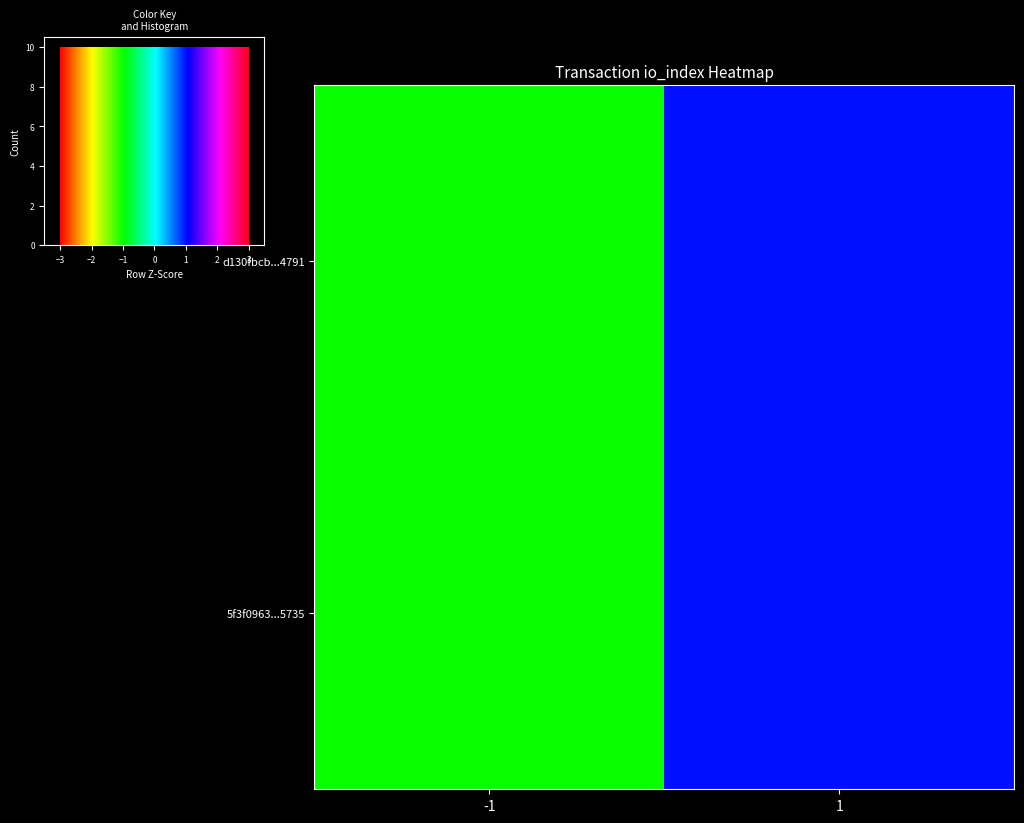

What is the difference between the maximum and minimum values in the d130fbcb...4791 series?

2